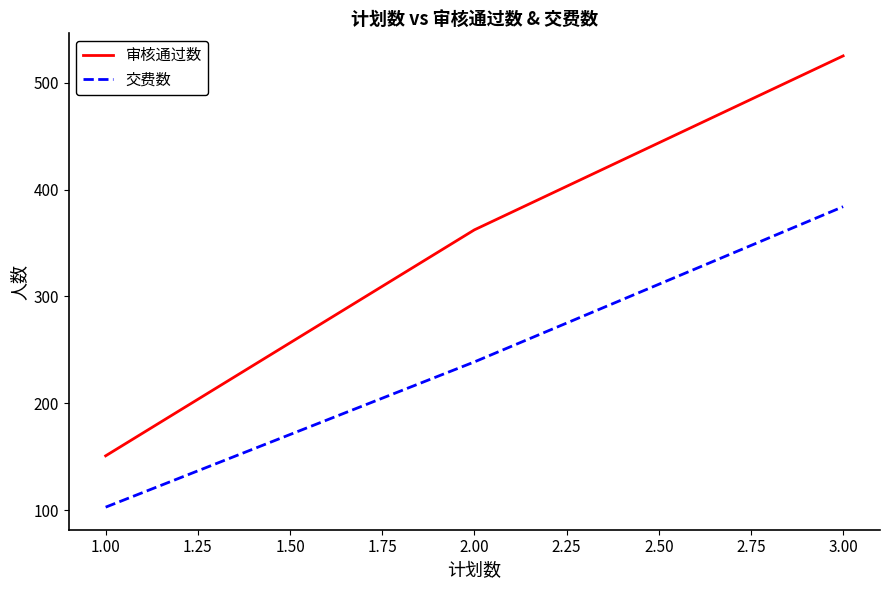

How many values in the 审核通过数 series exceed 362?

2